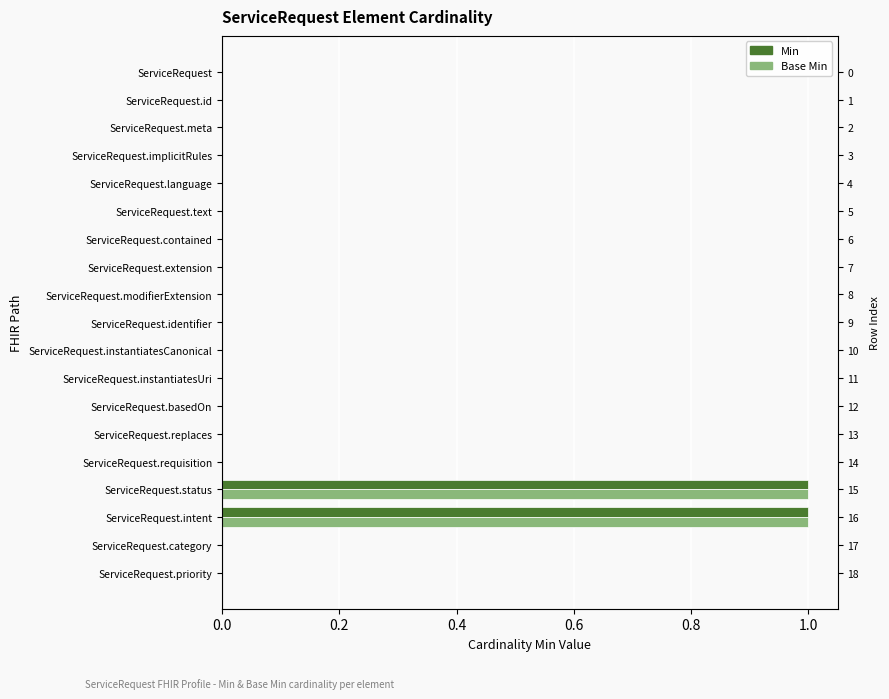

Does the chart contain any negative values?

No